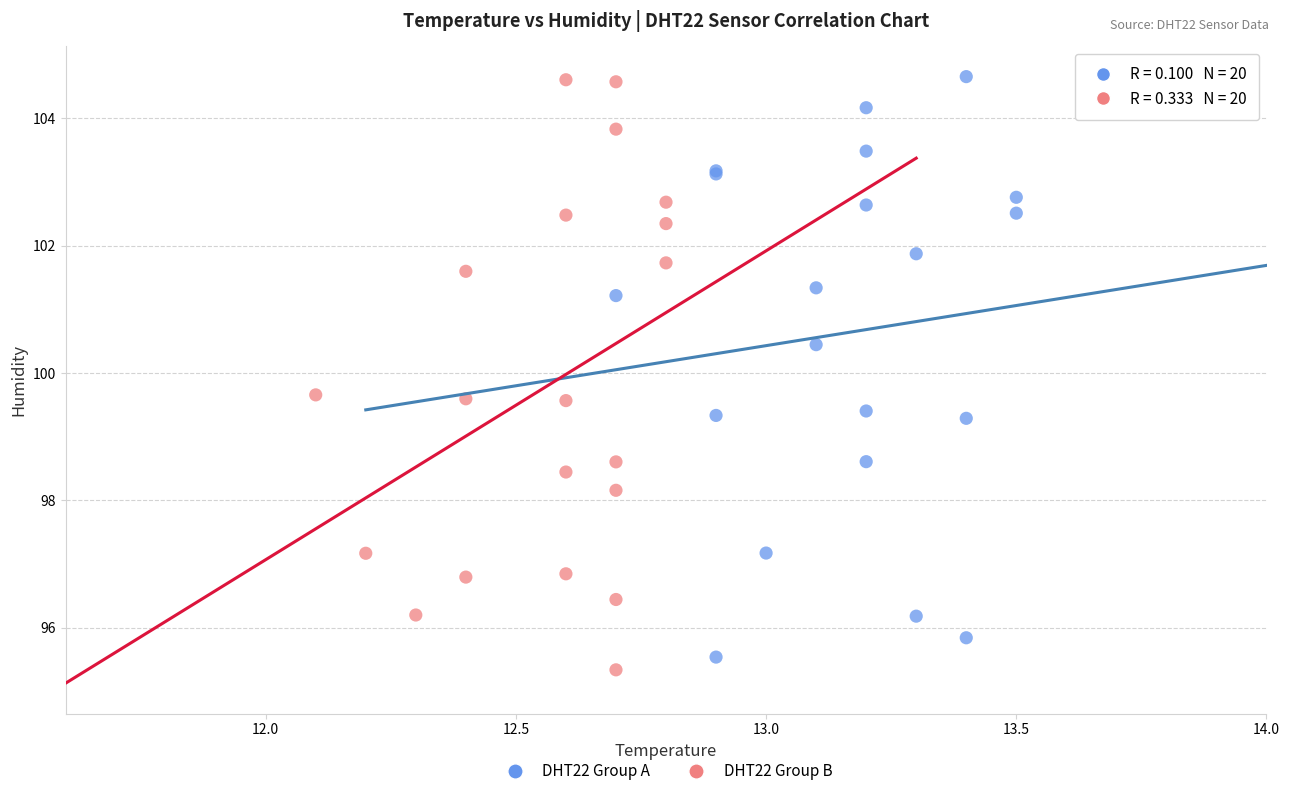

What are all the series names shown in the legend?

DHT22 Group A, DHT22 Group B